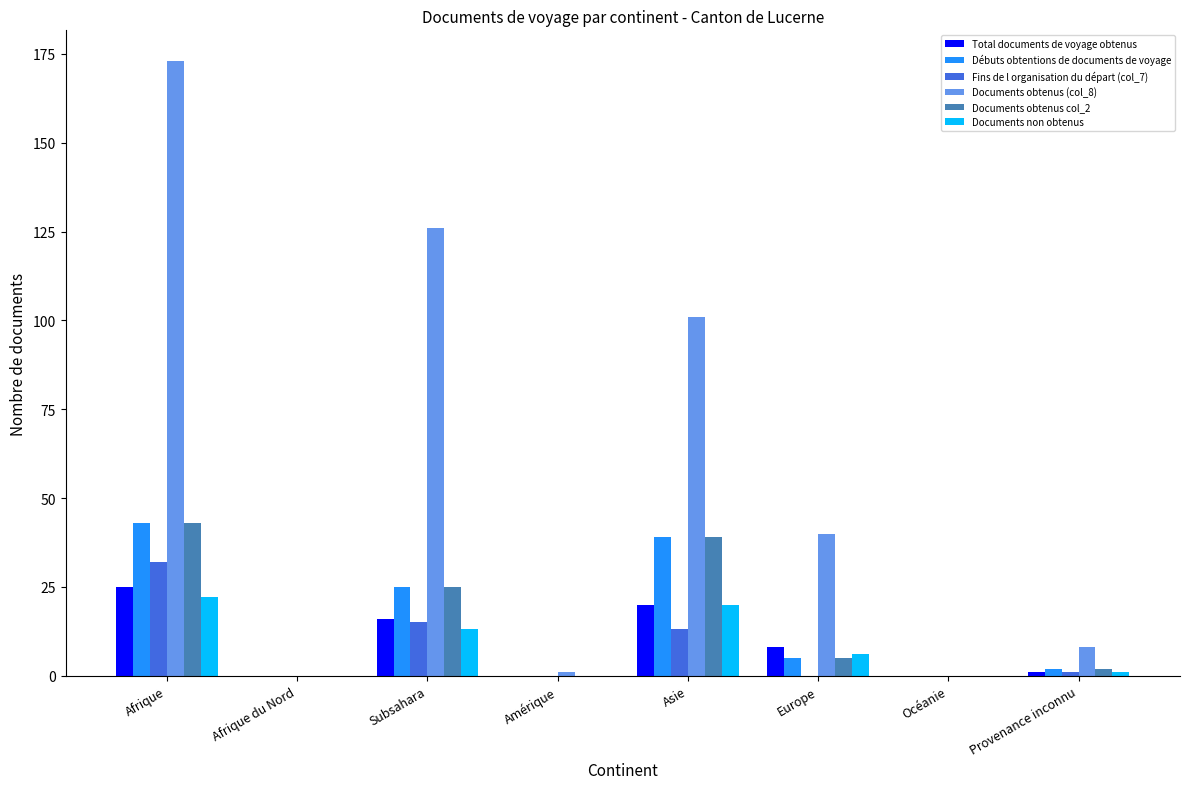

At which category is the sum across all series the highest?

Afrique